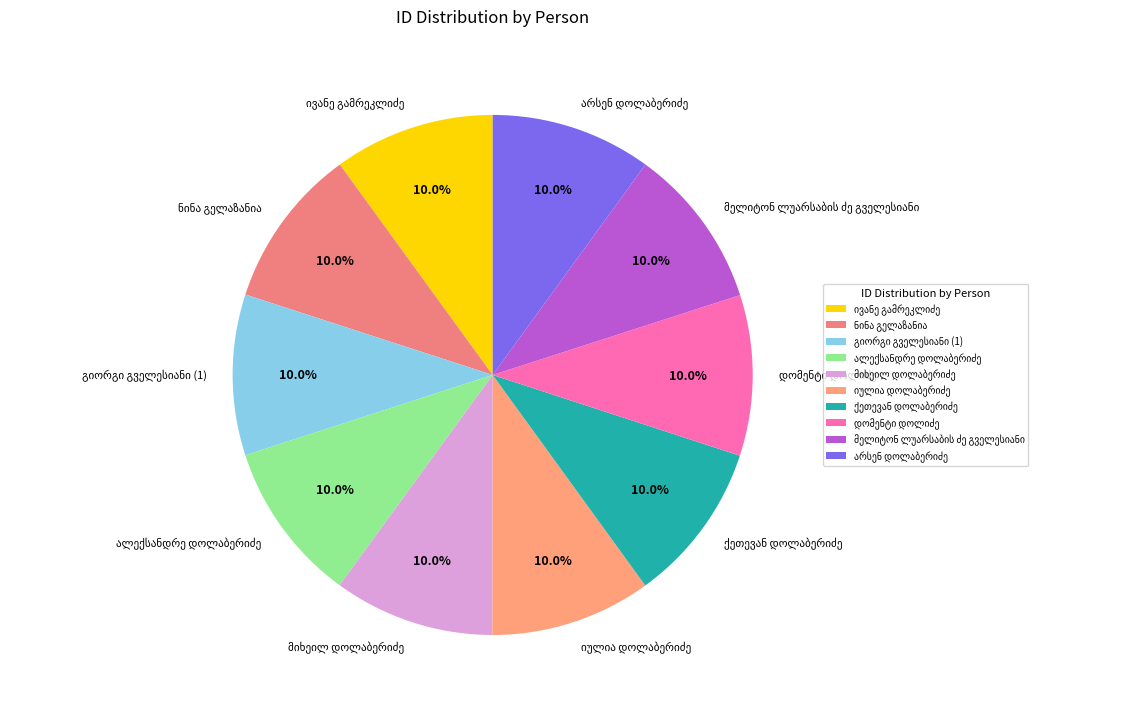

Is there a majority slice in this chart?

No